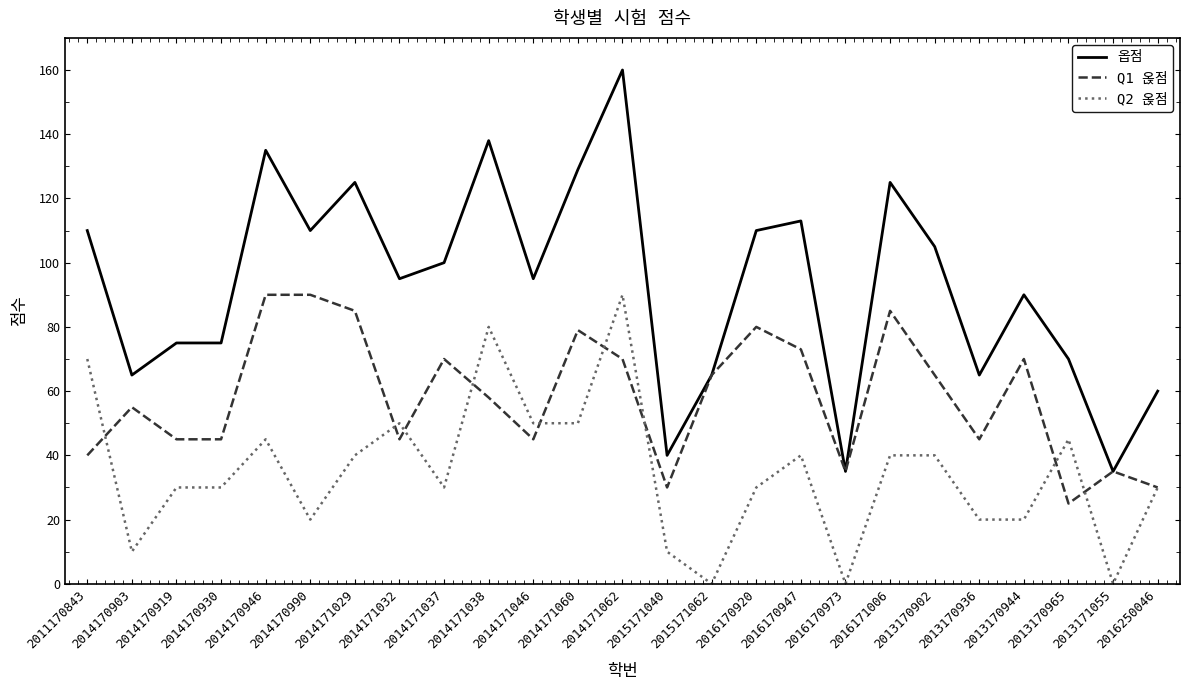

What is the spread (max minus min) of values at 2016170920?

80